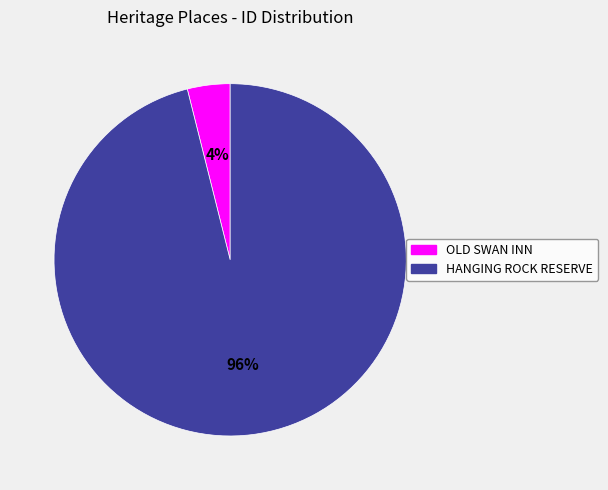

To the nearest percent, what portion does HANGING ROCK RESERVE represent?

96%